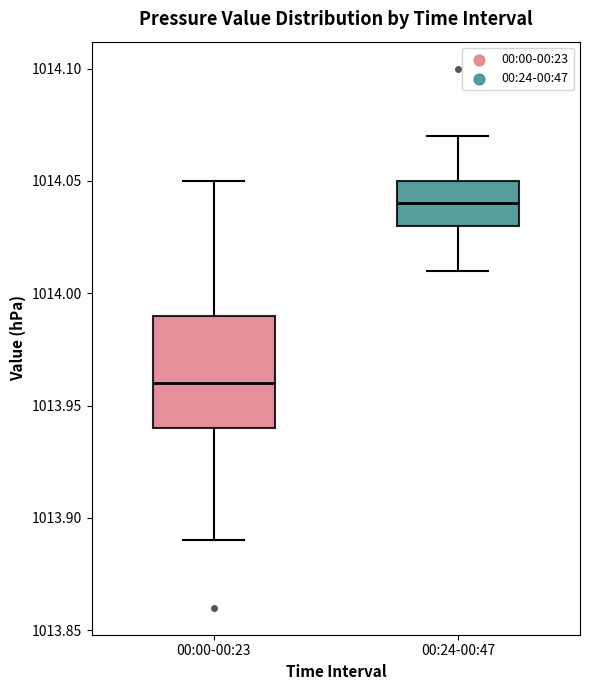

Reading left to right, read every box against the y-axis: the position of its median line, the range the box covers, and the ends of its whiskers. The values are not printed on the chart, so give them approximately, as read against the axis.

00:00-00:23: median 1013.96, box 1013.94 to 1013.99, whiskers 1013.89 to 1014.05
00:24-00:47: median 1014.04, box 1014.03 to 1014.05, whiskers 1014.01 to 1014.07